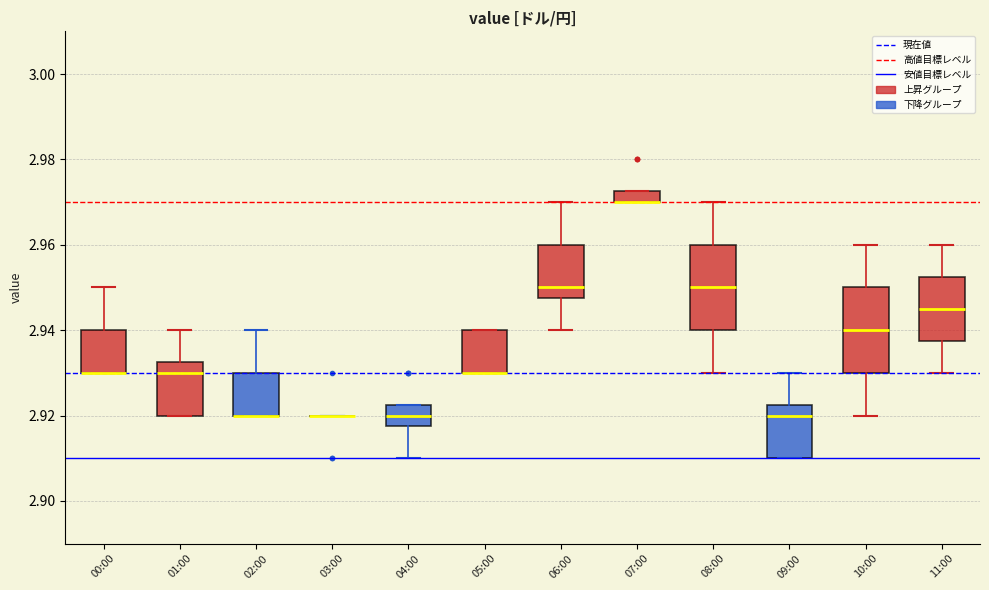

Where does the median line of the box for 09:00 sit on the y-axis? The values are not printed on the chart, so give them approximately, as read against the axis.

2.920